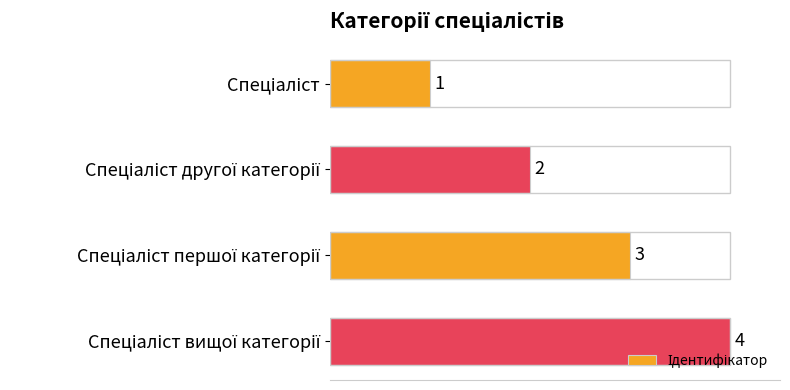

What is the value of the 2nd bar from the top?

2